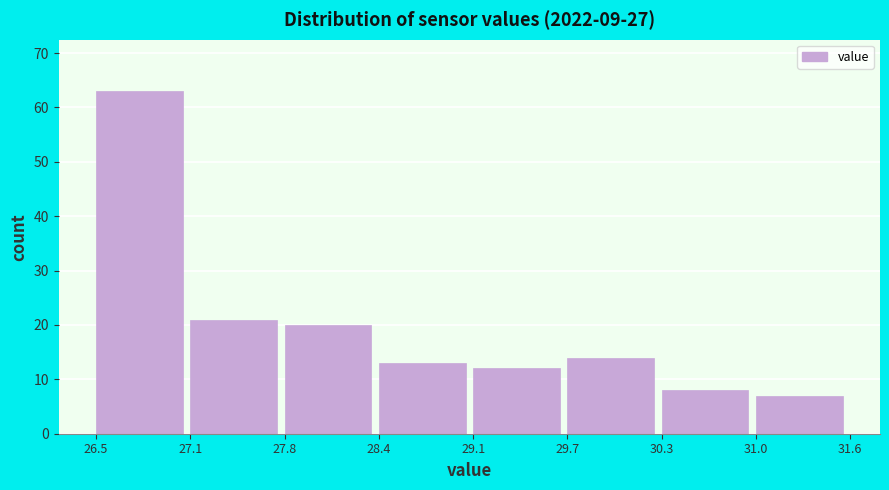

How tall is the bar that spans 28.4 to 29.1 on the x-axis? The values are not printed on the chart, so give them approximately, as read against the axis.

13